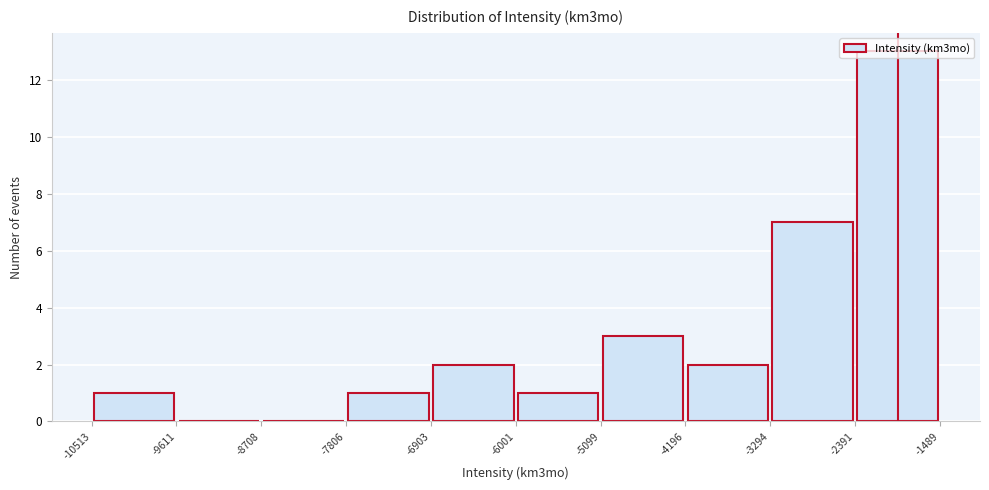

How tall is the bar that spans -2391 to -1489 on the x-axis? The values are not printed on the chart, so give them approximately, as read against the axis.

13